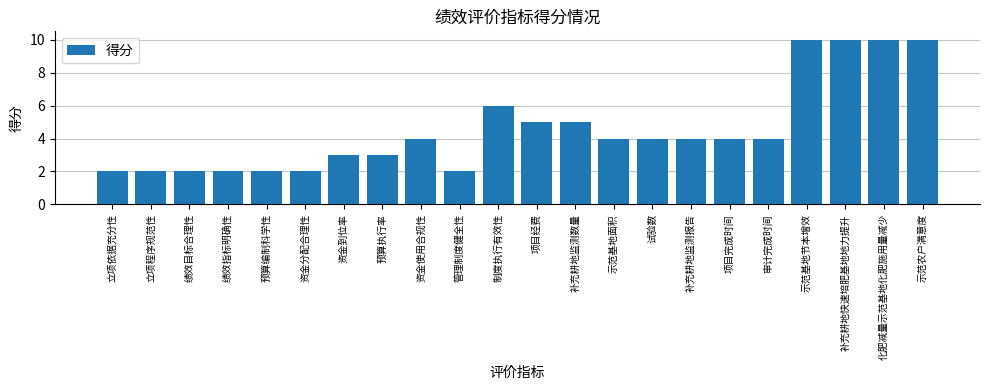

Reading right to left, extract all data points from this chart.

10	10	10	10	4	4	4	4	4	5	5	6	2	4	3	3	2	2	2	2	2	2